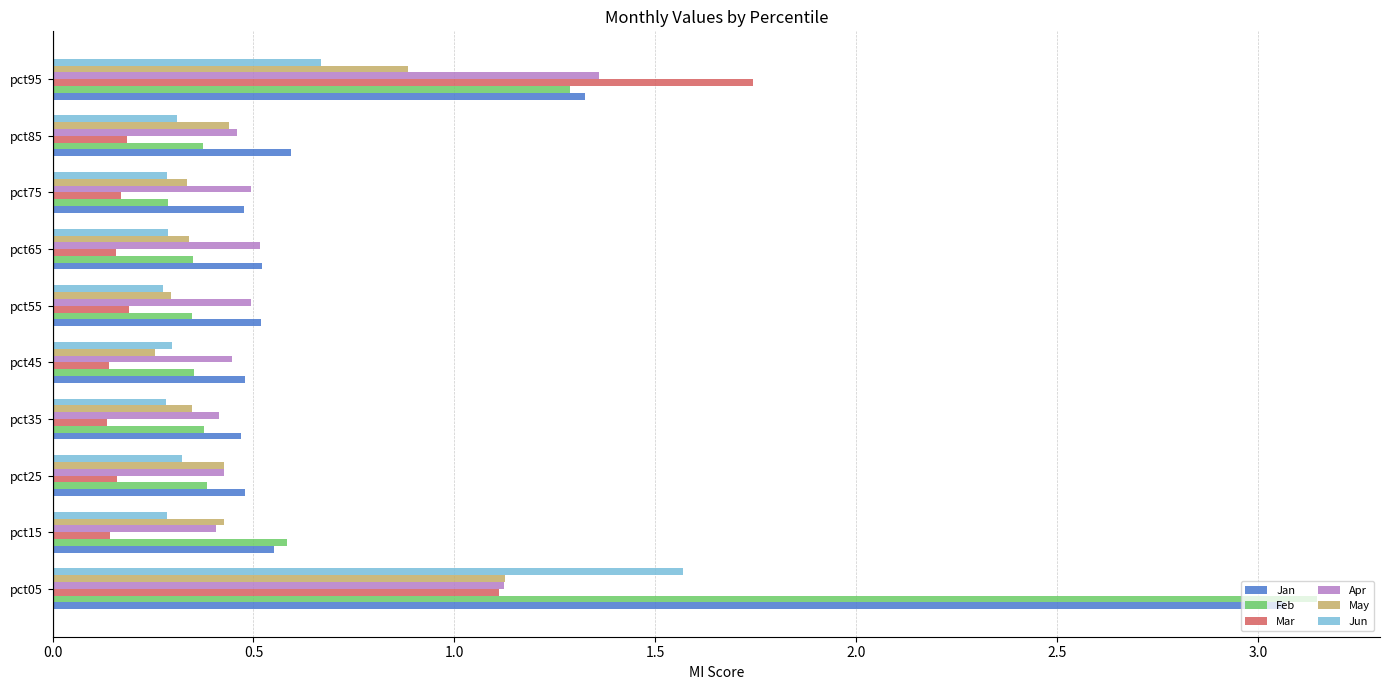

At how many categories does at least one series exceed 0?

10